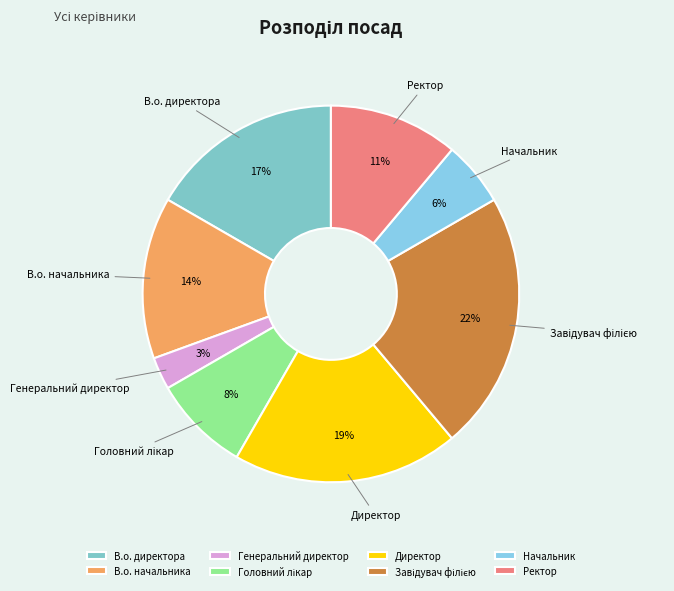

Does Начальник account for over 50% of the chart?

No